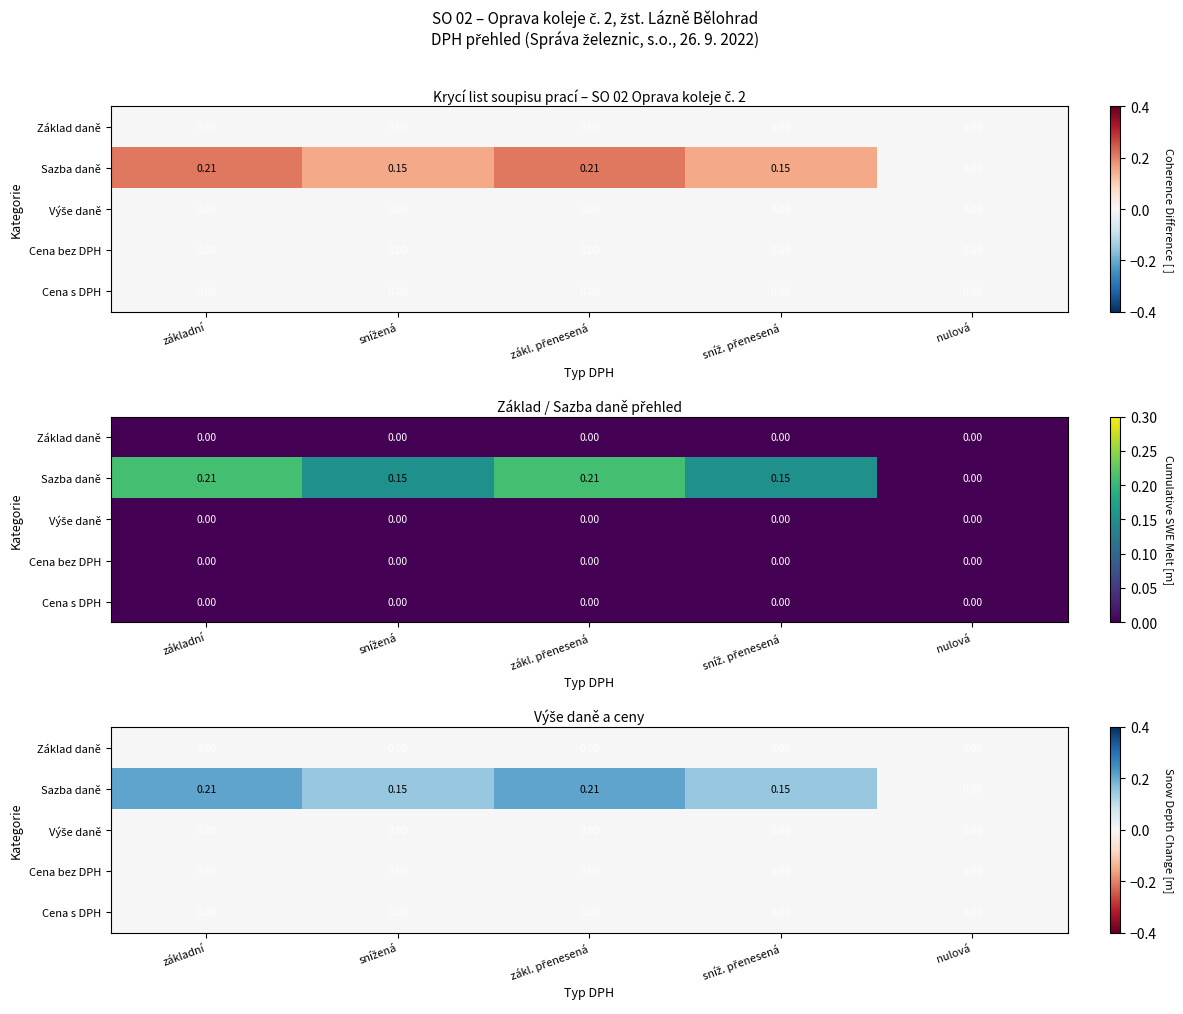

At snížená, list the series in order from largest to smallest.

Sazba daně, Základ daně, Výše daně, Cena bez DPH, Cena s DPH